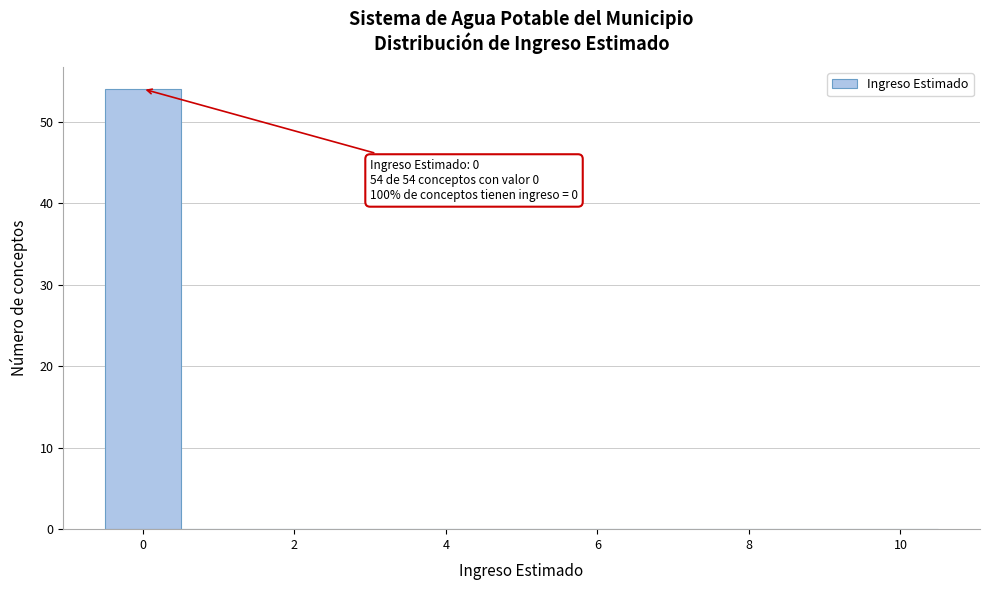

Over which range of the x-axis is the bar tallest?

-0.5 to 0.5